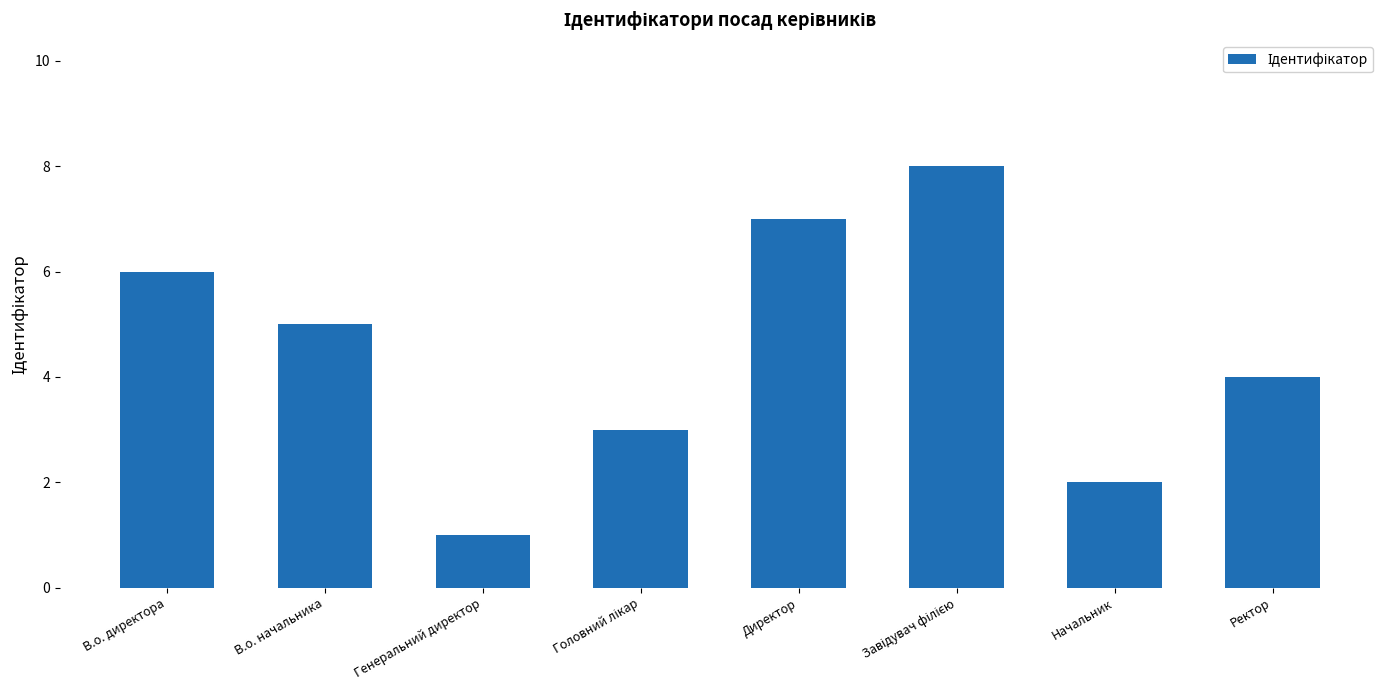

What is the label of the 7th bar from the right?

В.о. начальника